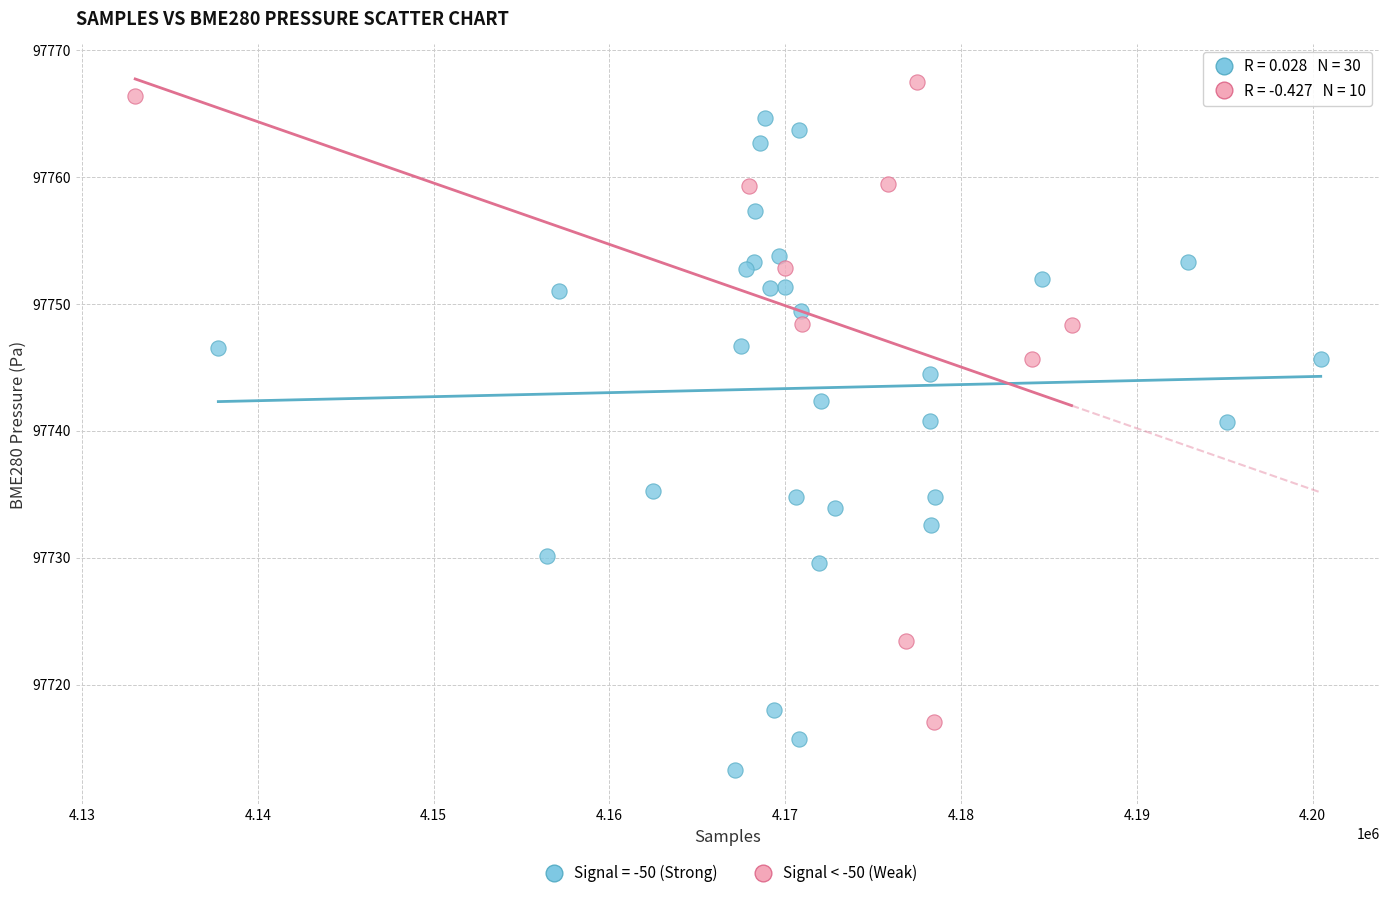

Which series reaches the maximum Y coordinate?

Signal < -50 (Weak)